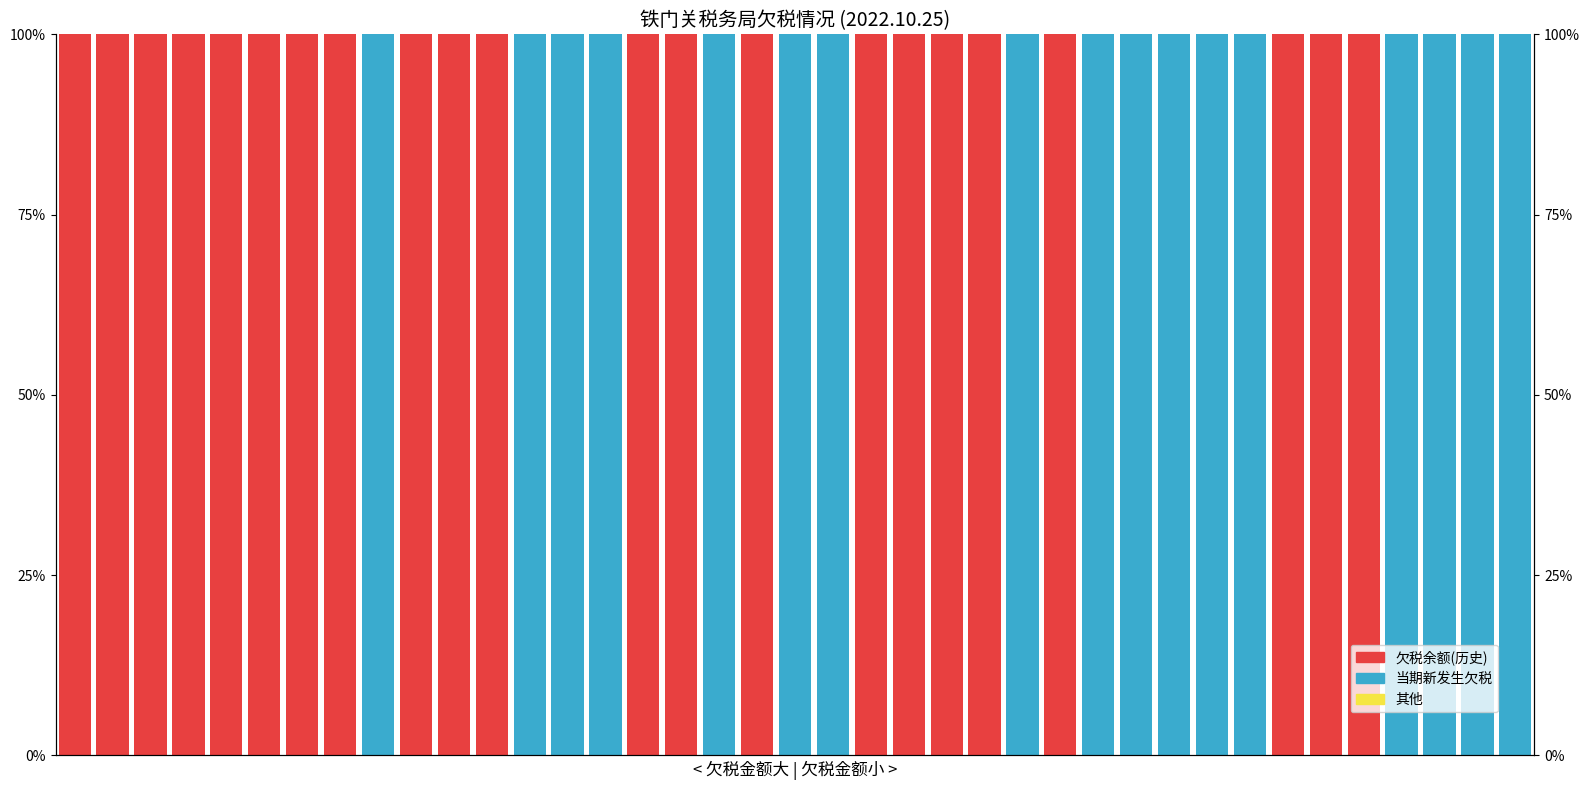

Is it true that 欠税余额(历史) equals 100 at 10?

True